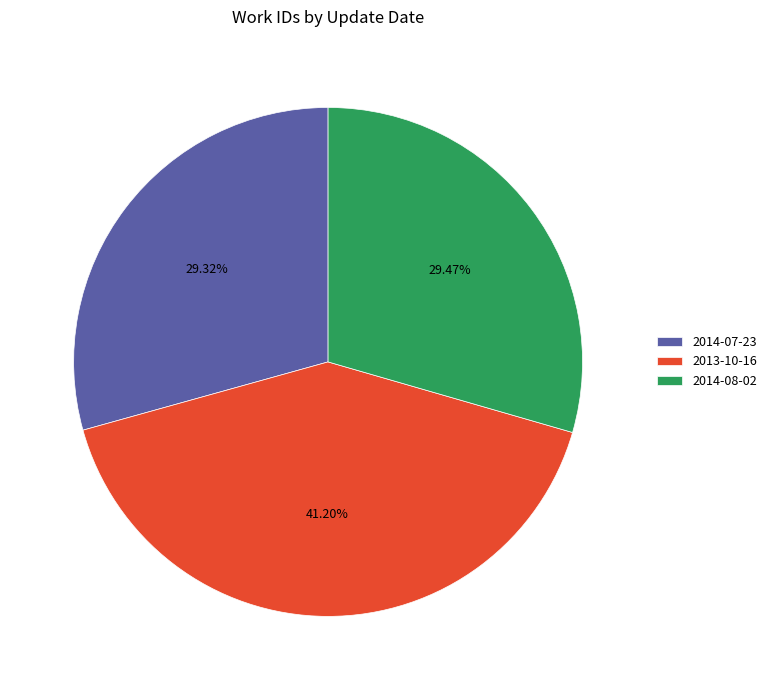

What is the ratio of the value at 2014-08-02 to the value at 2014-07-23?

1.0